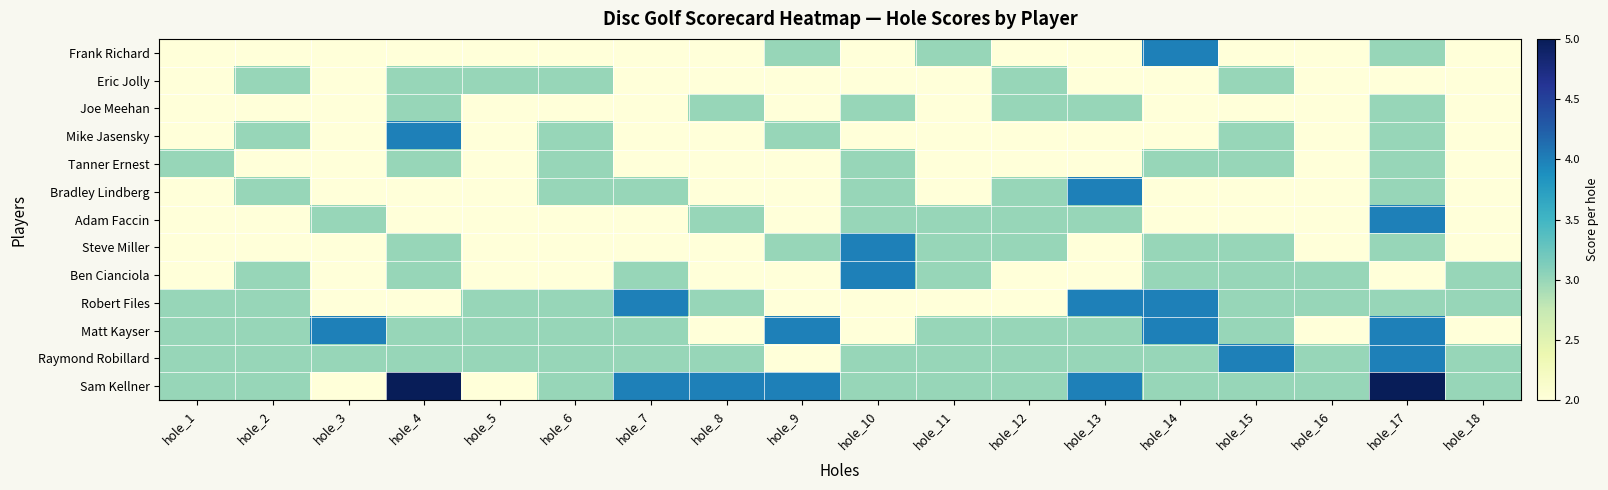

Reading left to right, extract all data points from this chart.

Frank Richard: hole_1=2	hole_2=2	hole_3=2	hole_4=2	hole_5=2	hole_6=2	hole_7=2	hole_8=2	hole_9=3	hole_10=2	hole_11=3	hole_12=2	hole_13=2	hole_14=4	hole_15=2	hole_16=2	hole_17=3	hole_18=2
Eric Jolly: hole_1=2	hole_2=3	hole_3=2	hole_4=3	hole_5=3	hole_6=3	hole_7=2	hole_8=2	hole_9=2	hole_10=2	hole_11=2	hole_12=3	hole_13=2	hole_14=2	hole_15=3	hole_16=2	hole_17=2	hole_18=2
Joe Meehan: hole_1=2	hole_2=2	hole_3=2	hole_4=3	hole_5=2	hole_6=2	hole_7=2	hole_8=3	hole_9=2	hole_10=3	hole_11=2	hole_12=3	hole_13=3	hole_14=2	hole_15=2	hole_16=2	hole_17=3	hole_18=2
Mike Jasensky: hole_1=2	hole_2=3	hole_3=2	hole_4=4	hole_5=2	hole_6=3	hole_7=2	hole_8=2	hole_9=3	hole_10=2	hole_11=2	hole_12=2	hole_13=2	hole_14=2	hole_15=3	hole_16=2	hole_17=3	hole_18=2
Tanner Ernest: hole_1=3	hole_2=2	hole_3=2	hole_4=3	hole_5=2	hole_6=3	hole_7=2	hole_8=2	hole_9=2	hole_10=3	hole_11=2	hole_12=2	hole_13=2	hole_14=3	hole_15=3	hole_16=2	hole_17=3	hole_18=2
Bradley Lindberg: hole_1=2	hole_2=3	hole_3=2	hole_4=2	hole_5=2	hole_6=3	hole_7=3	hole_8=2	hole_9=2	hole_10=3	hole_11=2	hole_12=3	hole_13=4	hole_14=2	hole_15=2	hole_16=2	hole_17=3	hole_18=2
Adam Faccin: hole_1=2	hole_2=2	hole_3=3	hole_4=2	hole_5=2	hole_6=2	hole_7=2	hole_8=3	hole_9=2	hole_10=3	hole_11=3	hole_12=3	hole_13=3	hole_14=2	hole_15=2	hole_16=2	hole_17=4	hole_18=2
Steve Miller: hole_1=2	hole_2=2	hole_3=2	hole_4=3	hole_5=2	hole_6=2	hole_7=2	hole_8=2	hole_9=3	hole_10=4	hole_11=3	hole_12=3	hole_13=2	hole_14=3	hole_15=3	hole_16=2	hole_17=3	hole_18=2
Ben Cianciola: hole_1=2	hole_2=3	hole_3=2	hole_4=3	hole_5=2	hole_6=2	hole_7=3	hole_8=2	hole_9=2	hole_10=4	hole_11=3	hole_12=2	hole_13=2	hole_14=3	hole_15=3	hole_16=3	hole_17=2	hole_18=3
Robert Files: hole_1=3	hole_2=3	hole_3=2	hole_4=2	hole_5=3	hole_6=3	hole_7=4	hole_8=3	hole_9=2	hole_10=2	hole_11=2	hole_12=2	hole_13=4	hole_14=4	hole_15=3	hole_16=3	hole_17=3	hole_18=3
Matt Kayser: hole_1=3	hole_2=3	hole_3=4	hole_4=3	hole_5=3	hole_6=3	hole_7=3	hole_8=2	hole_9=4	hole_10=2	hole_11=3	hole_12=3	hole_13=3	hole_14=4	hole_15=3	hole_16=2	hole_17=4	hole_18=2
Raymond Robillard: hole_1=3	hole_2=3	hole_3=3	hole_4=3	hole_5=3	hole_6=3	hole_7=3	hole_8=3	hole_9=2	hole_10=3	hole_11=3	hole_12=3	hole_13=3	hole_14=3	hole_15=4	hole_16=3	hole_17=4	hole_18=3
Sam Kellner: hole_1=3	hole_2=3	hole_3=2	hole_4=5	hole_5=2	hole_6=3	hole_7=4	hole_8=4	hole_9=4	hole_10=3	hole_11=3	hole_12=3	hole_13=4	hole_14=3	hole_15=3	hole_16=3	hole_17=5	hole_18=3